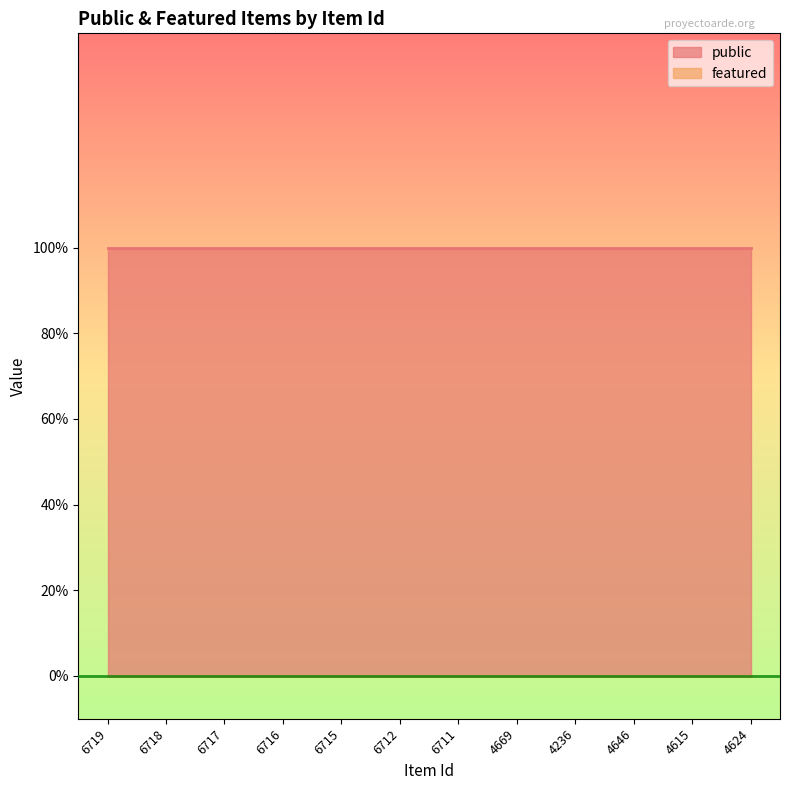

Which series changed the most between 6711 and 4646?

public